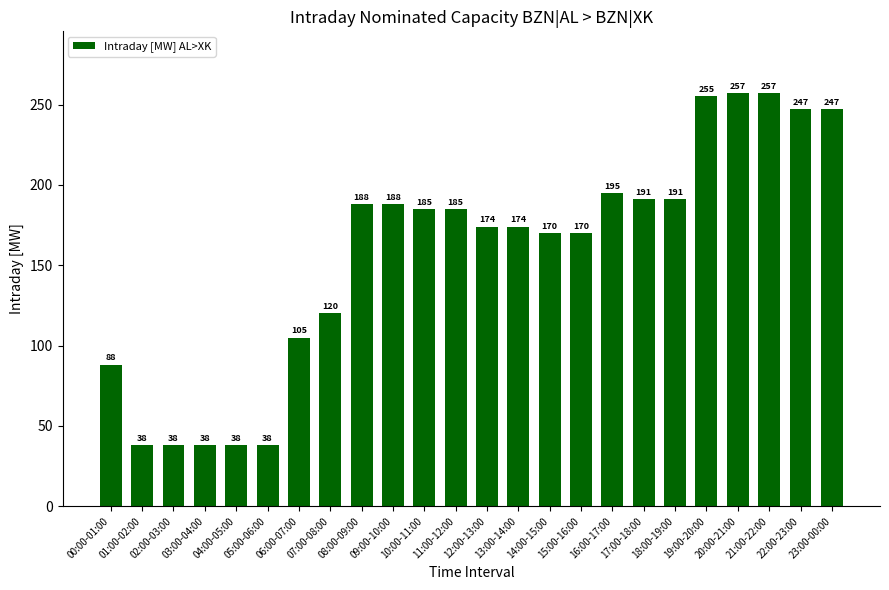

What is the label of the 21st bar from the right?

03:00-04:00